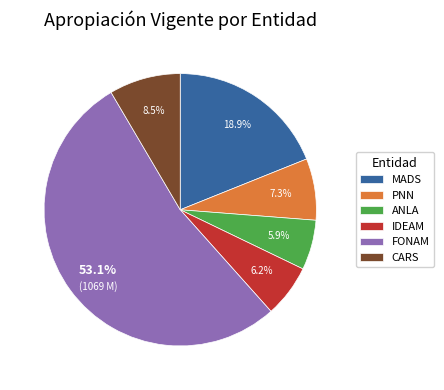

True or false: MADS accounts for 19% of the total.

True